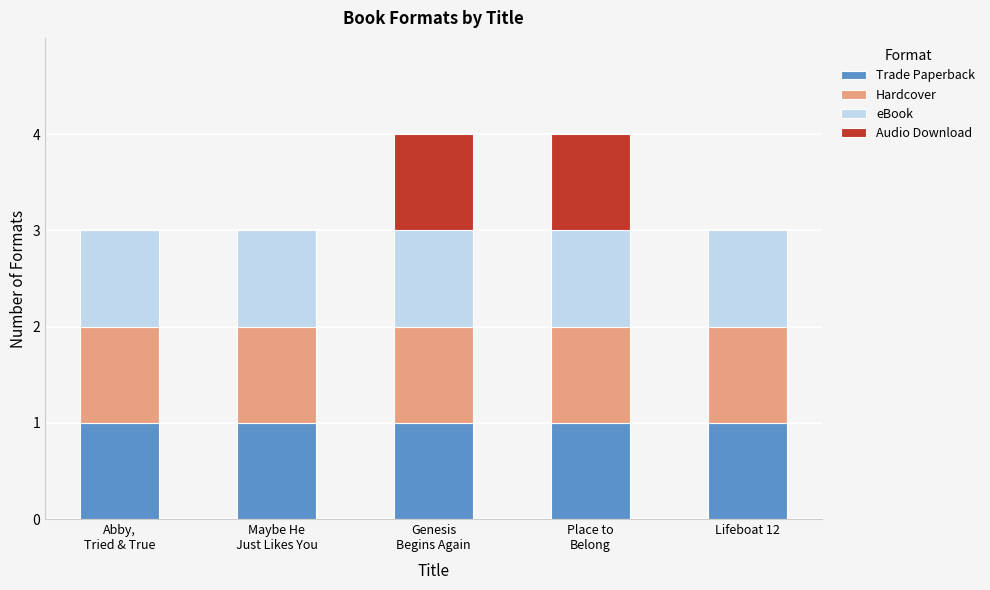

What is the sum of all Trade Paperback values?

5